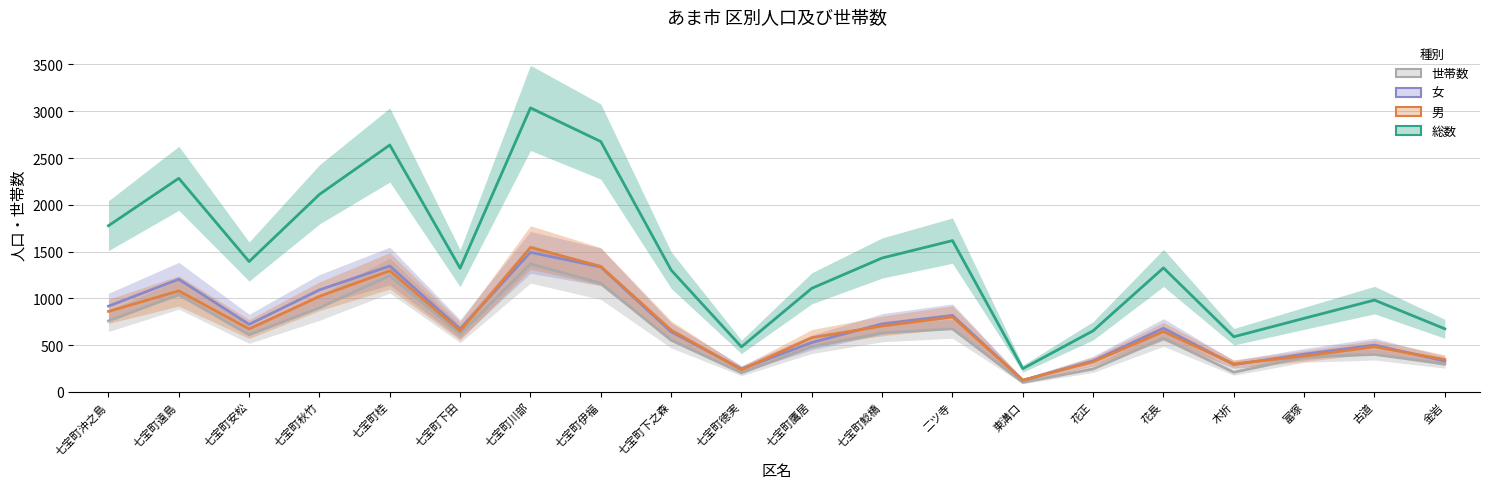

Where is the first local minimum for 男?

七宝町安松